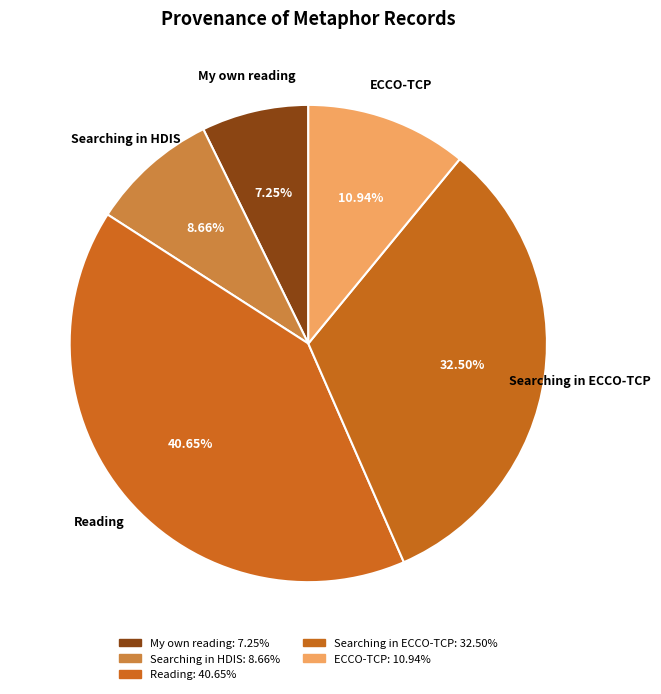

Does any single category account for the majority?

No